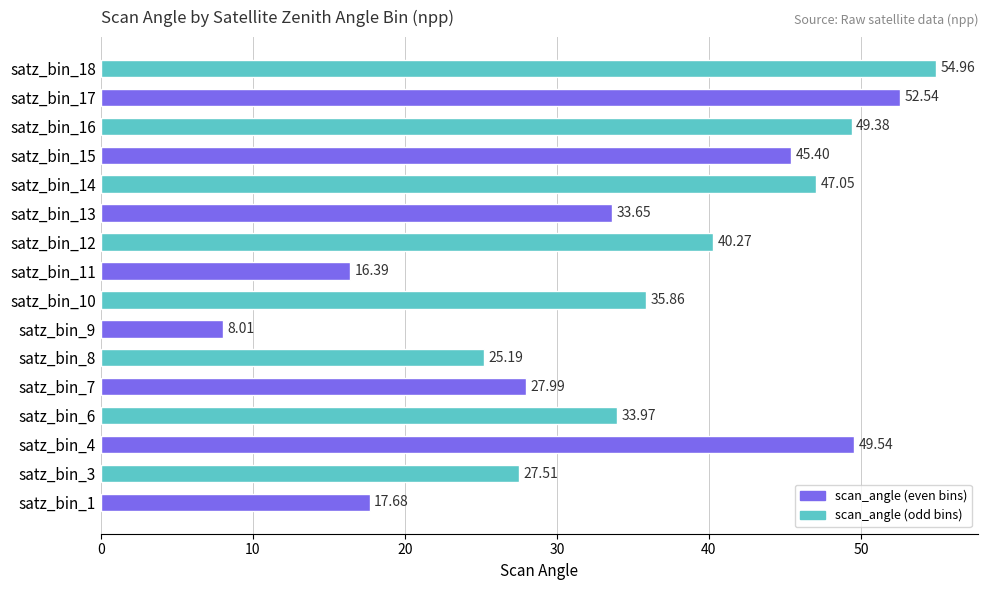

How many values are below 35?

8